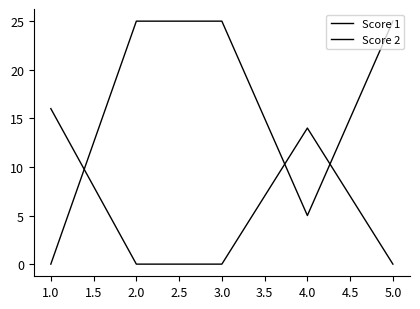

How many lines are shown in the chart?

2